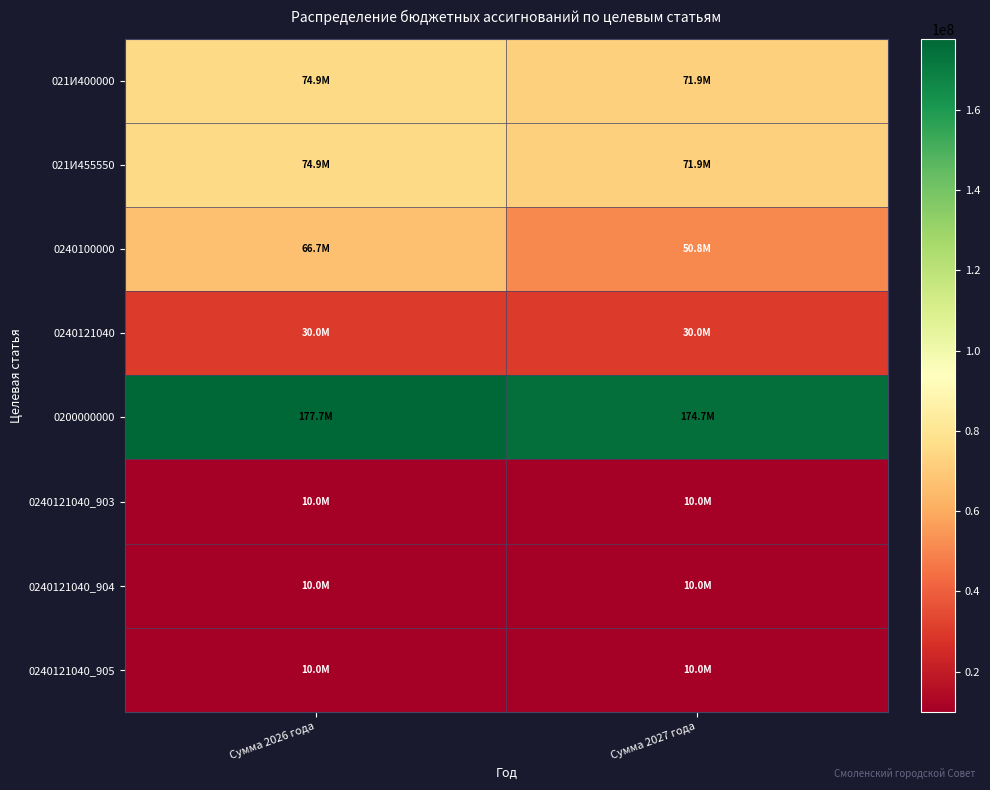

Which label corresponds to the smallest value in the chart?

Сумма 2026 года